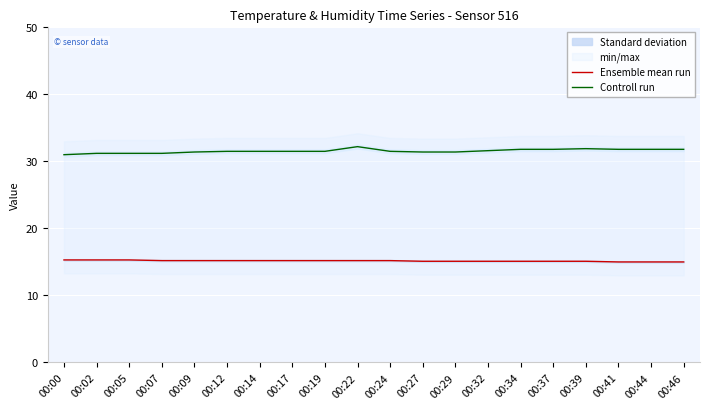

True or false: Ensemble mean run has a value of 15.1 at 00:32.

True